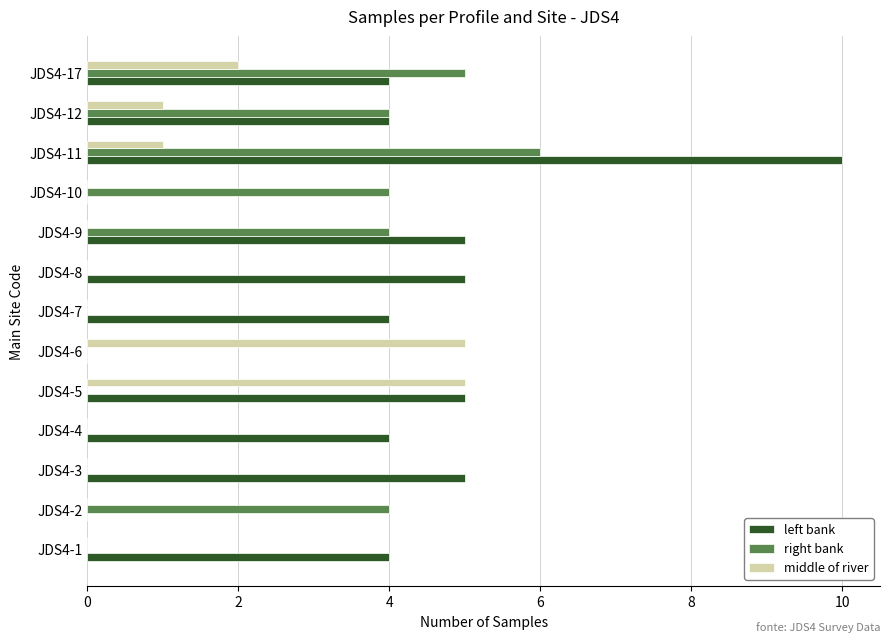

What is the sum of all right bank values?

27